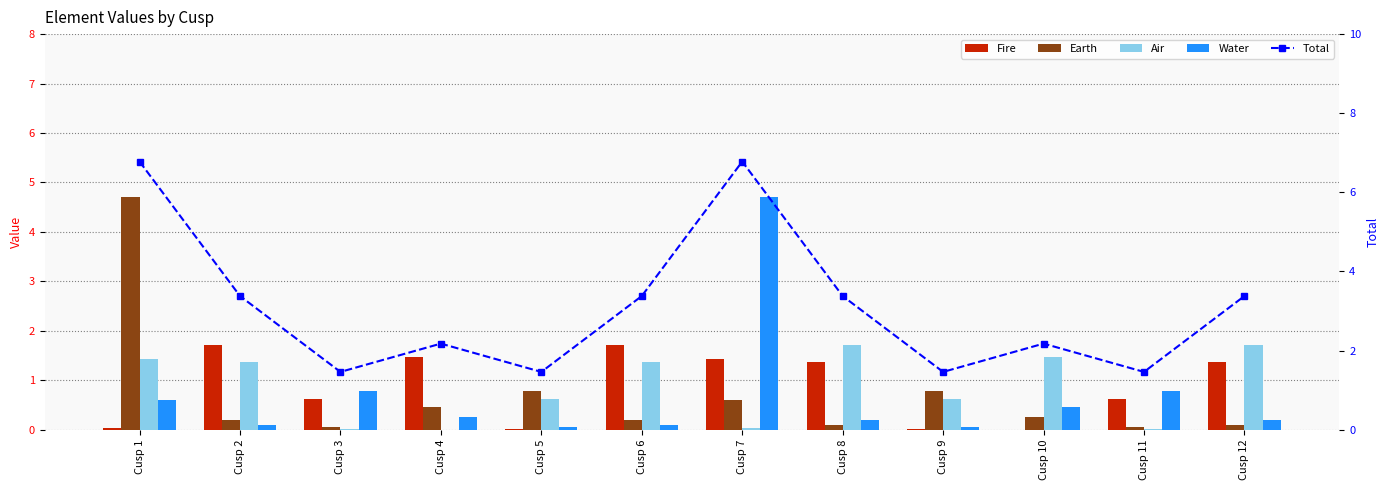

Reading left to right, transcribe all the data shown in this chart.

Fire: Cusp 1=0.0	Cusp 2=1.7	Cusp 3=0.6	Cusp 4=1.5	Cusp 5=0.0	Cusp 6=1.7	Cusp 7=1.4	Cusp 8=1.4	Cusp 9=0.0	Cusp 10=0.0	Cusp 11=0.6	Cusp 12=1.4
Earth: Cusp 1=4.7	Cusp 2=0.2	Cusp 3=0.1	Cusp 4=0.5	Cusp 5=0.8	Cusp 6=0.2	Cusp 7=0.6	Cusp 8=0.1	Cusp 9=0.8	Cusp 10=0.2	Cusp 11=0.1	Cusp 12=0.1
Air: Cusp 1=1.4	Cusp 2=1.4	Cusp 3=0.0	Cusp 4=0.0	Cusp 5=0.6	Cusp 6=1.4	Cusp 7=0.0	Cusp 8=1.7	Cusp 9=0.6	Cusp 10=1.5	Cusp 11=0.0	Cusp 12=1.7
Water: Cusp 1=0.6	Cusp 2=0.1	Cusp 3=0.8	Cusp 4=0.2	Cusp 5=0.1	Cusp 6=0.1	Cusp 7=4.7	Cusp 8=0.2	Cusp 9=0.1	Cusp 10=0.5	Cusp 11=0.8	Cusp 12=0.2
Total: Cusp 1=6.8	Cusp 2=3.4	Cusp 3=1.5	Cusp 4=2.2	Cusp 5=1.5	Cusp 6=3.4	Cusp 7=6.8	Cusp 8=3.4	Cusp 9=1.5	Cusp 10=2.2	Cusp 11=1.5	Cusp 12=3.4